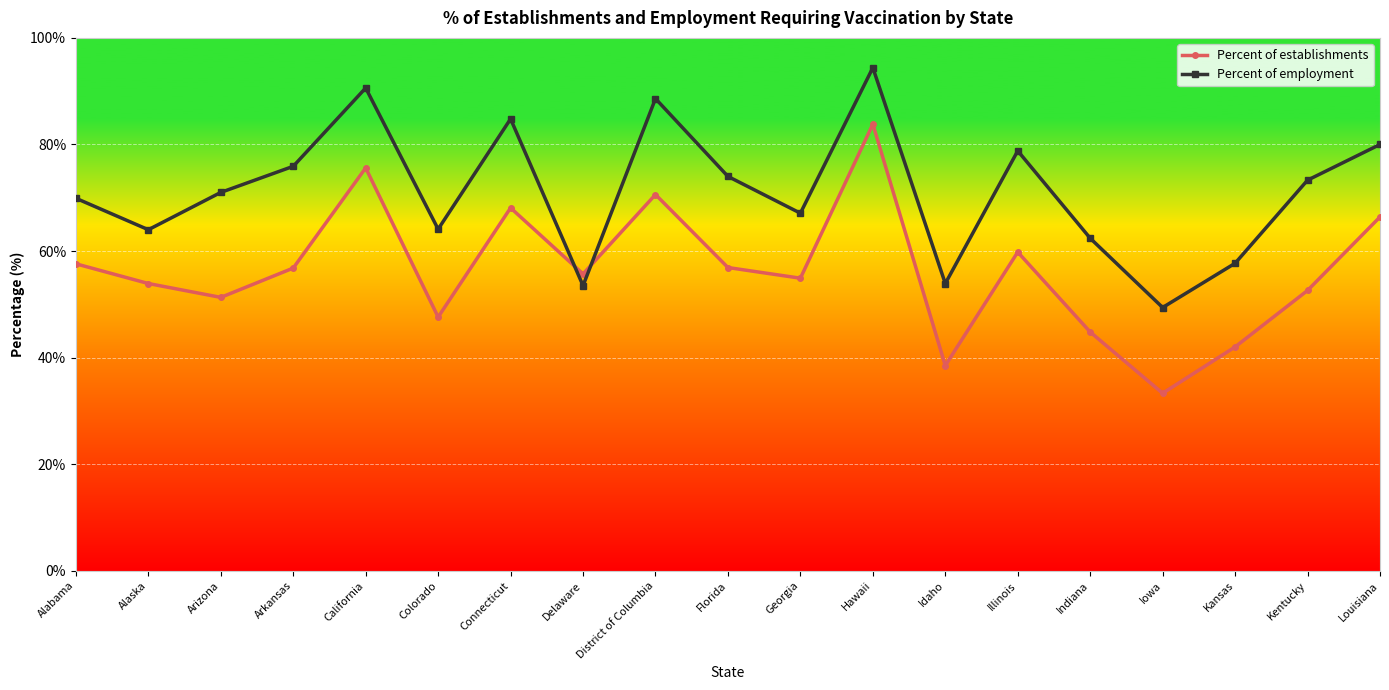

What is the difference between the Percent of employment values at Hawaii and Georgia?

27.3